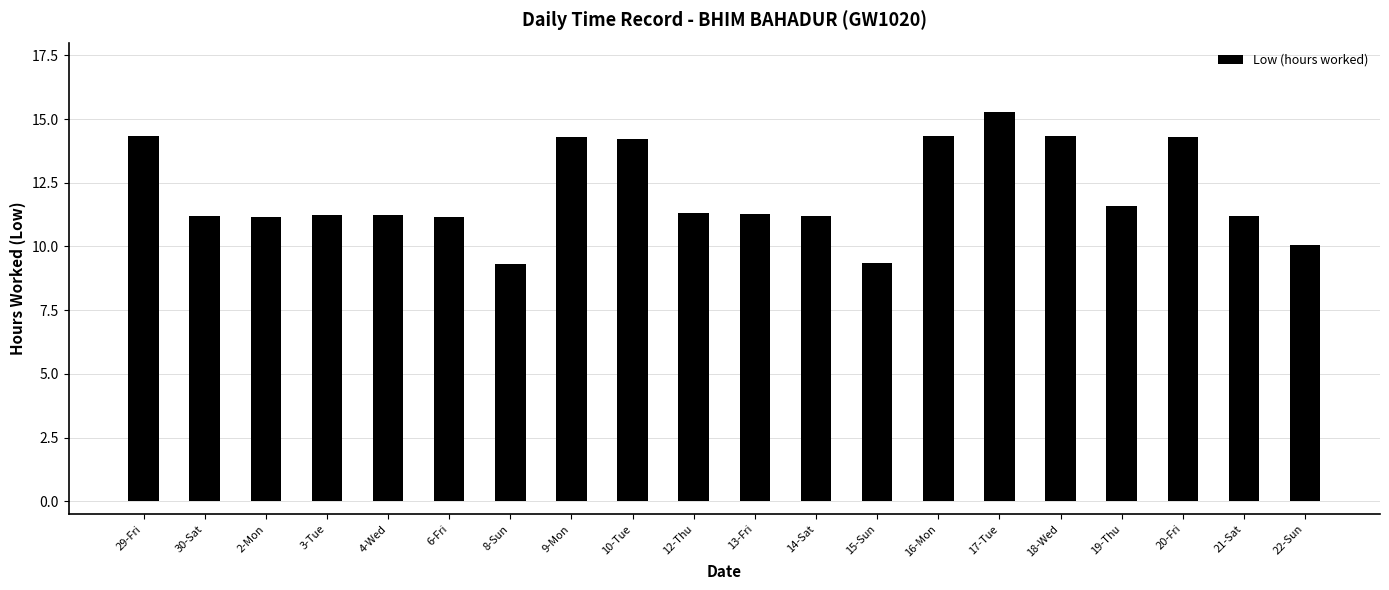

Which has a higher value, 8-Sun or 4-Wed?

4-Wed